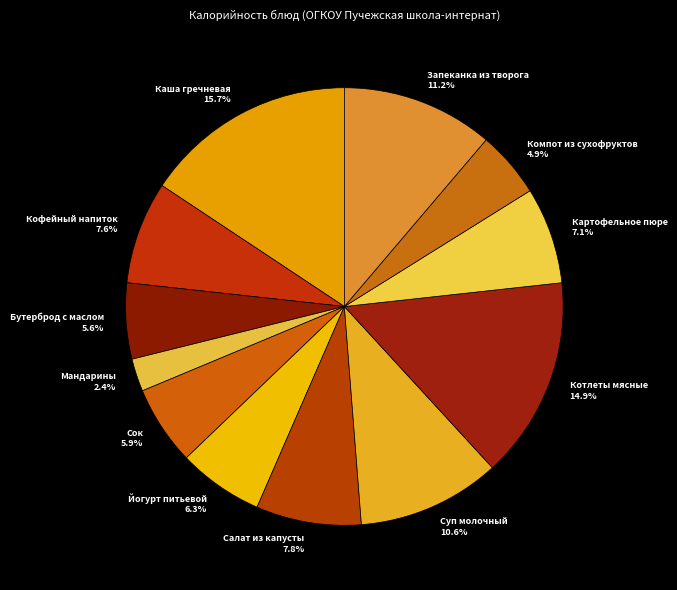

What percentage is the Йогурт питьевой slice, to the nearest percent?

6%